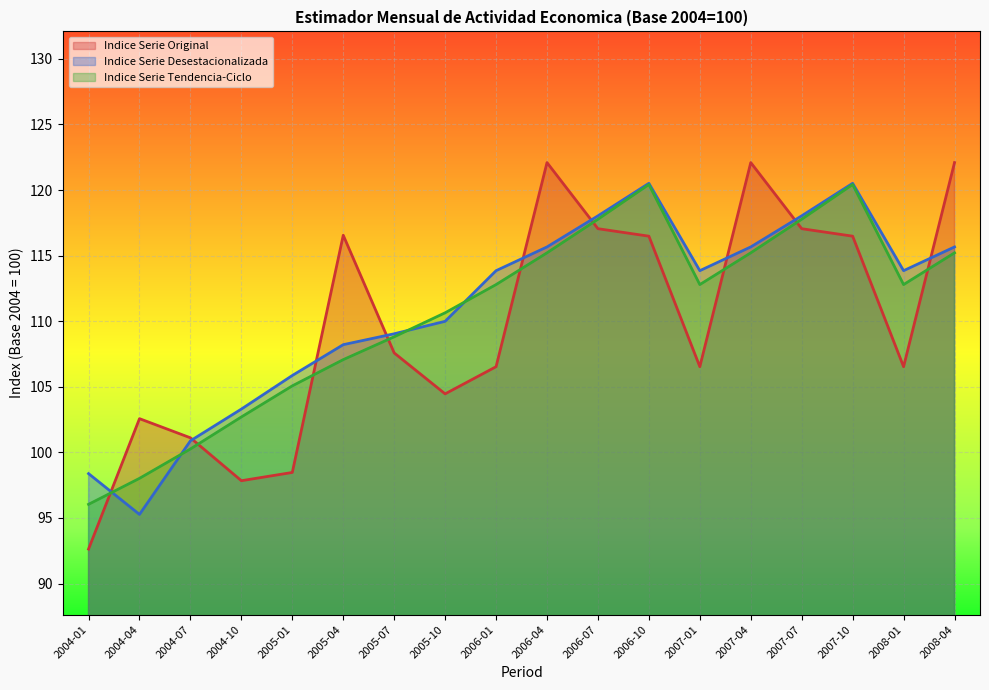

What is the difference between the Indice Serie Desestacionalizada values at 2004-01 and 2004-04?

3.1